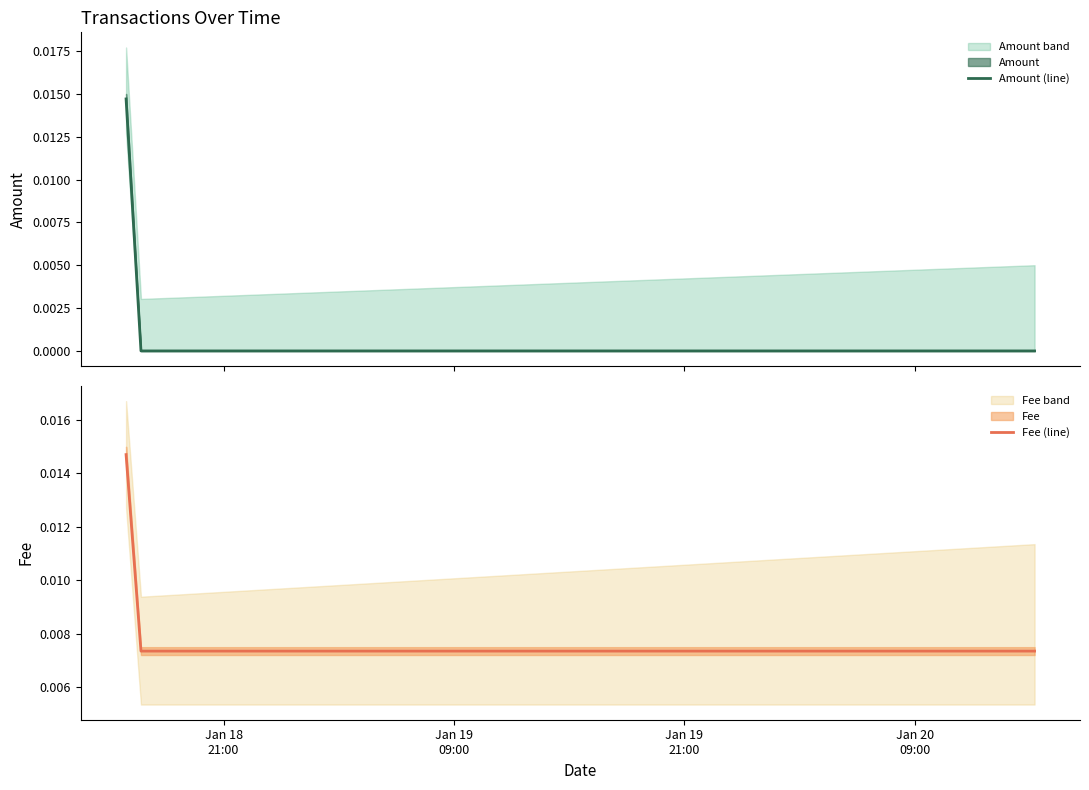

Count the Fee (line) values in the range 0 to 1.

3